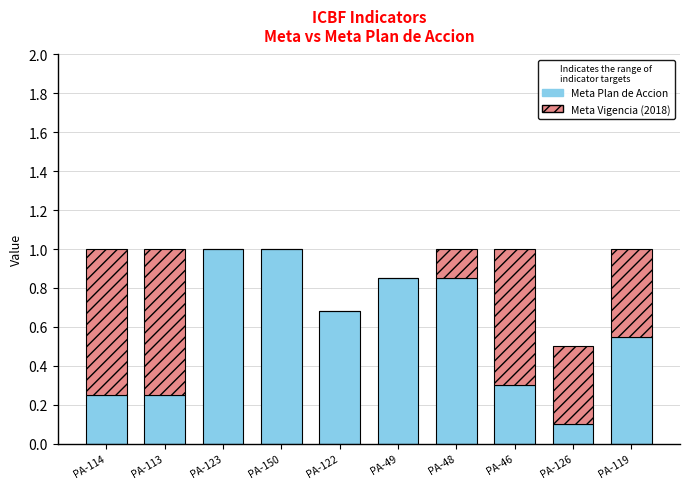

What is the total value across all series at PA-113?

1.0